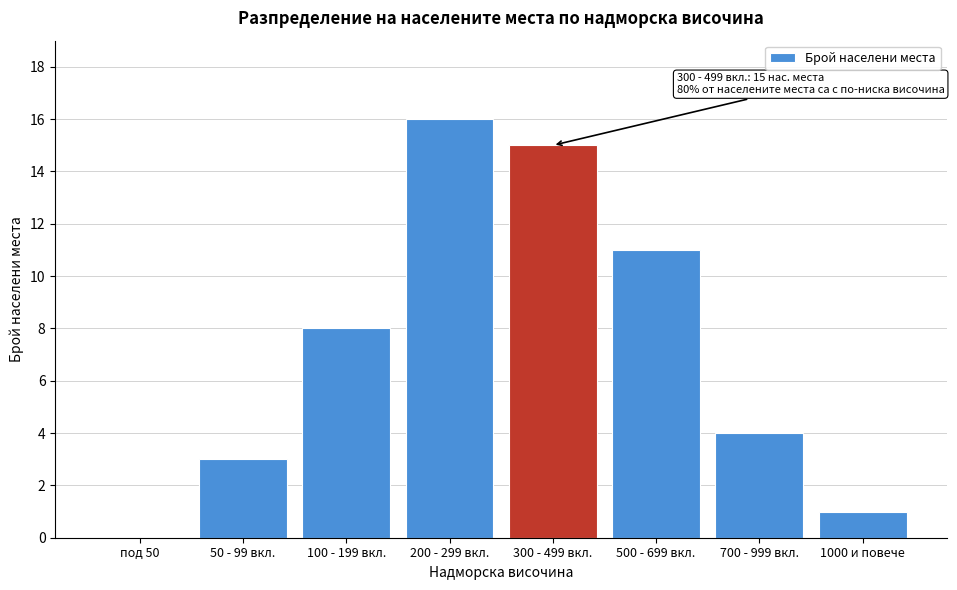

Reading right to left, what are all the values shown in this chart?

1000 и повече=1	700 - 999 вкл.=4	500 - 699 вкл.=11	300 - 499 вкл.=15	200 - 299 вкл.=16	100 - 199 вкл.=8	50 - 99 вкл.=3	под 50=0